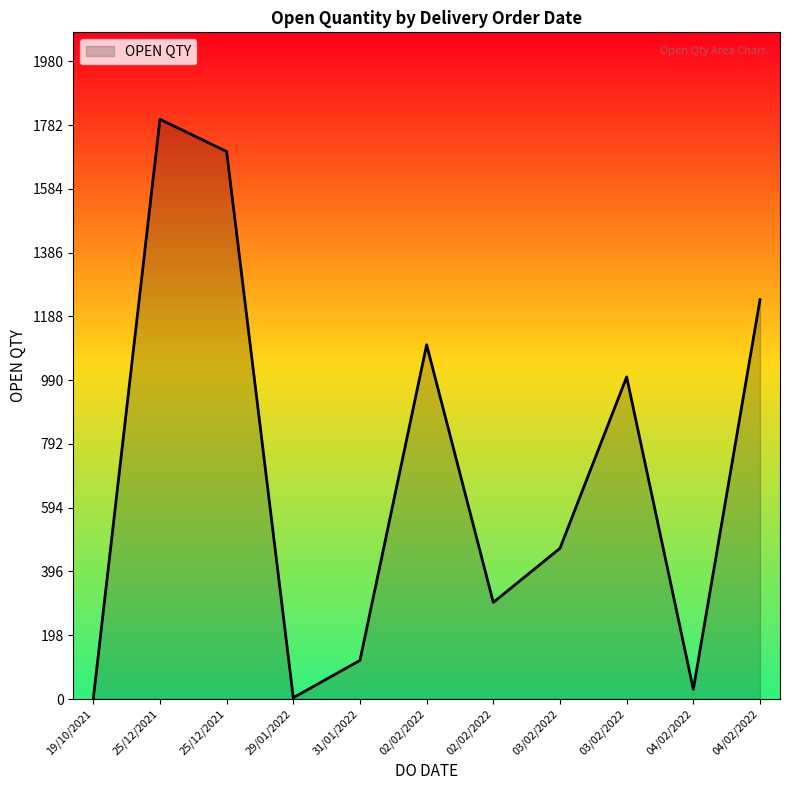

Count the number of categories in the chart.

11